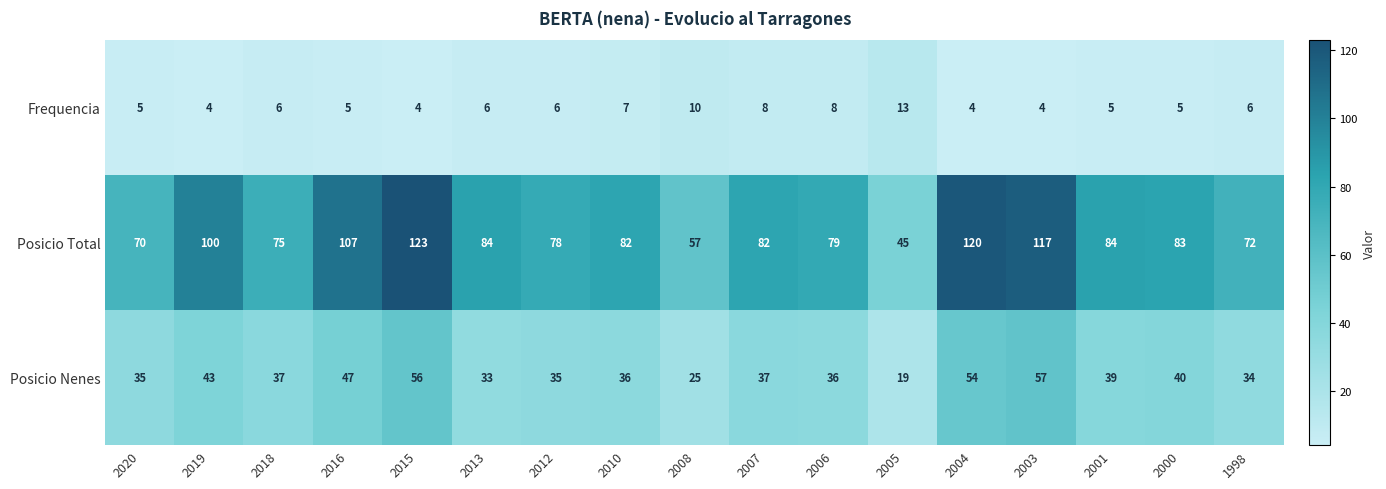

What is the total value across all series at 2012?

119